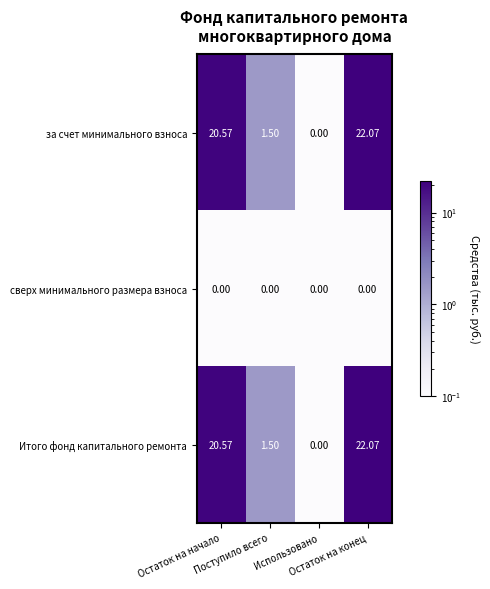

How many distinct data groups are displayed?

3